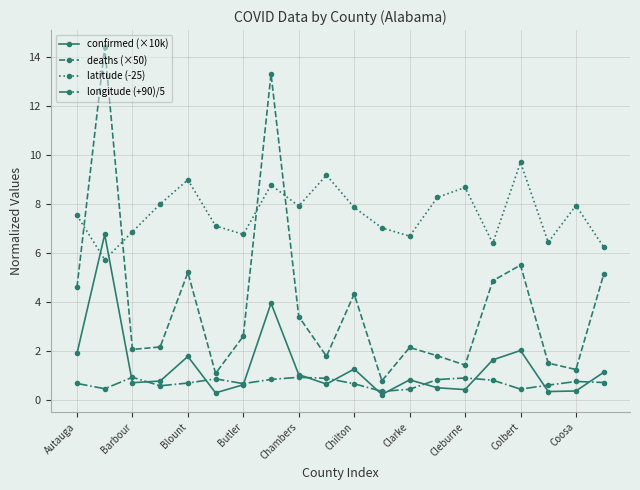

True or false: latitude (-25) and longitude (+90)/5 intersect in this chart.

False